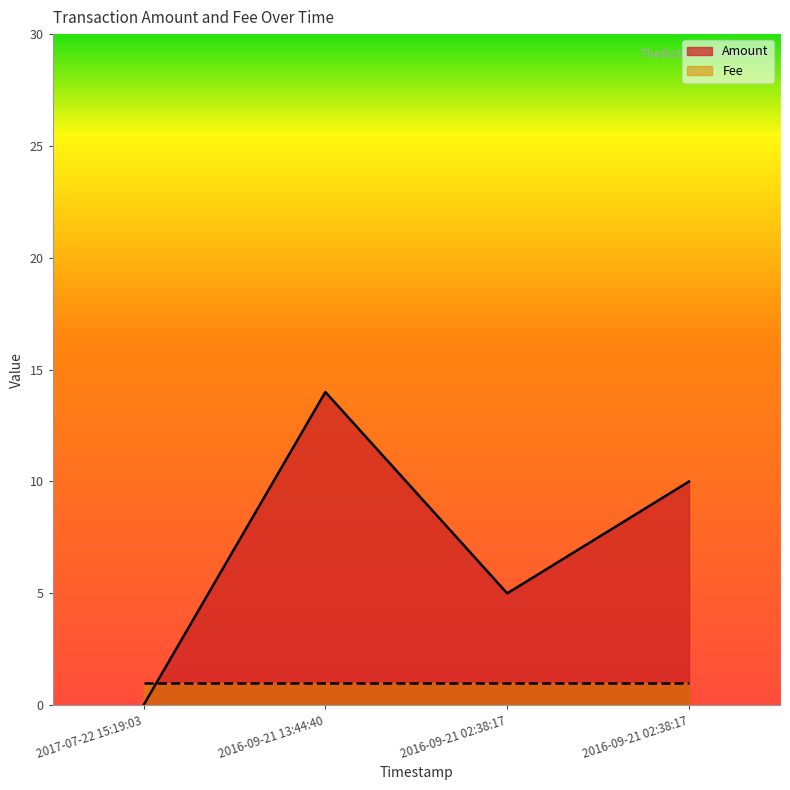

Count the values in the range 5 to 14.

3